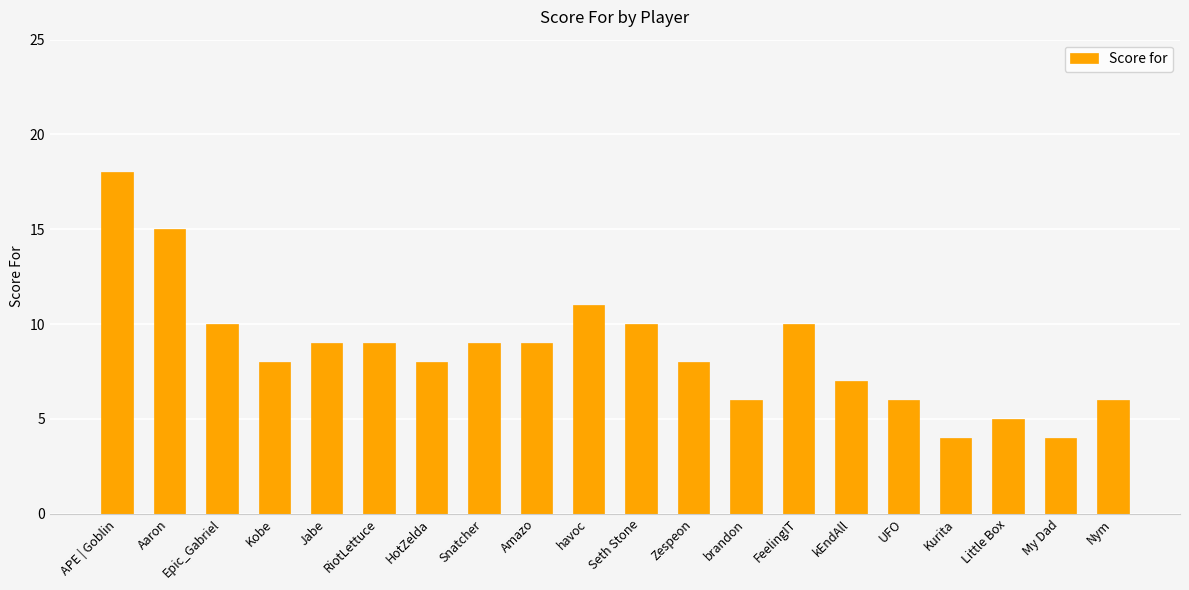

What is the greatest value displayed?

18